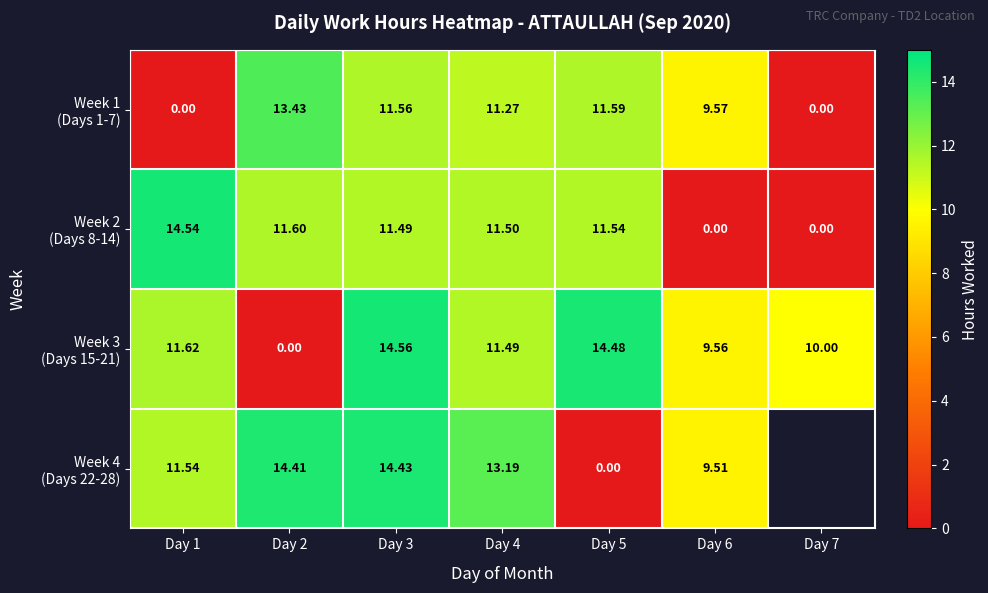

How many data points in Week 4 (Days 22-28) are above 13?

3